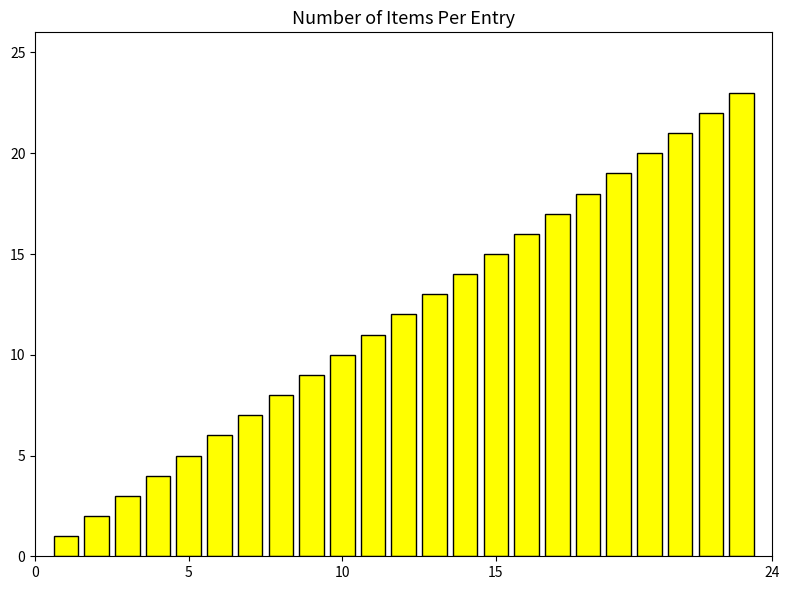

What is the difference between the maximum and minimum values?

22